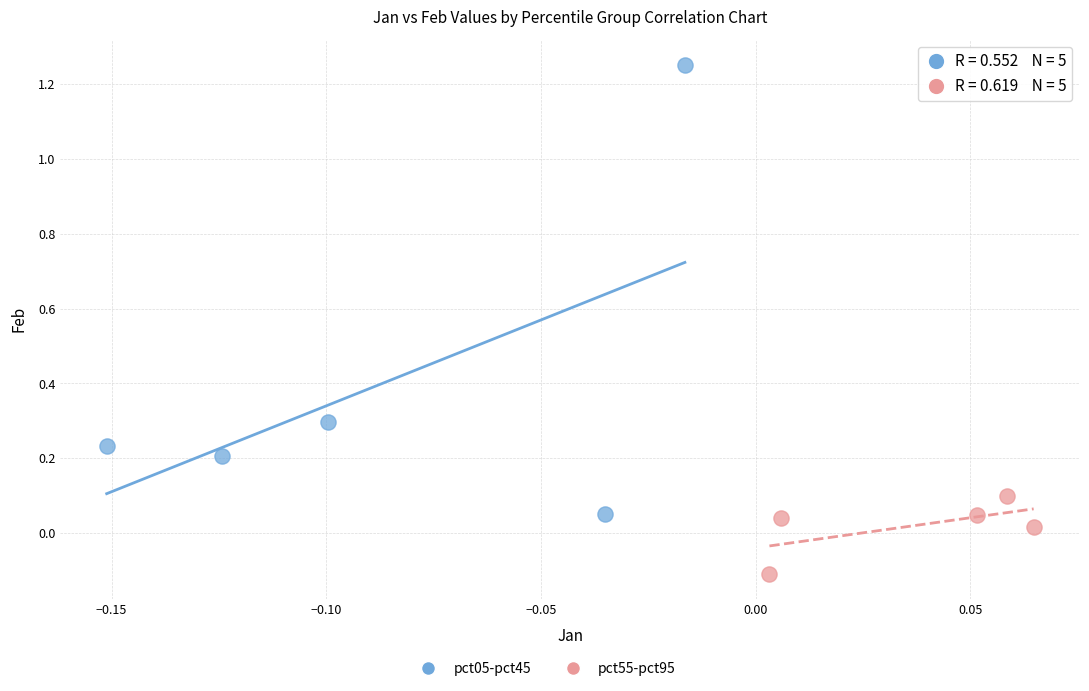

Which series reaches the maximum Y coordinate?

pct05-pct45